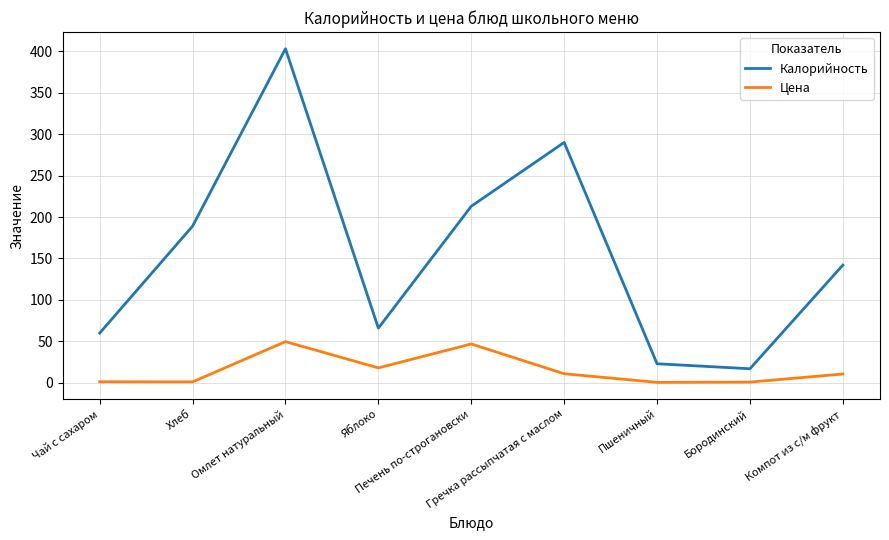

What is the maximum value for Цена?

49.7